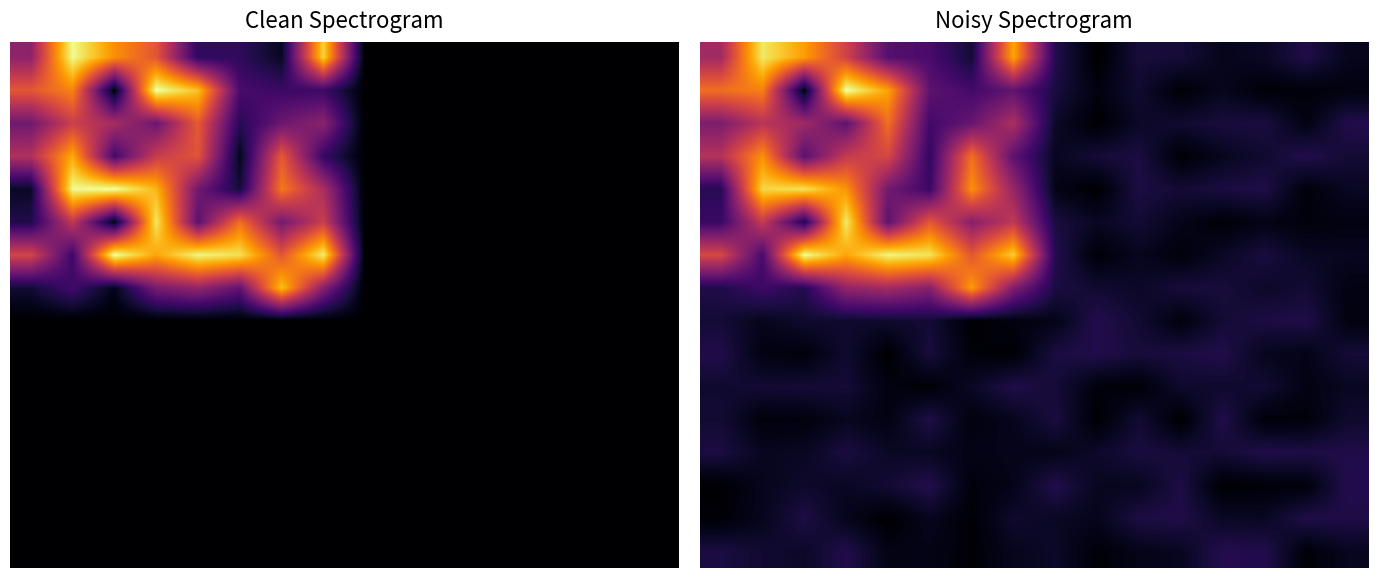

What is the total value across all series at 8?

913.2